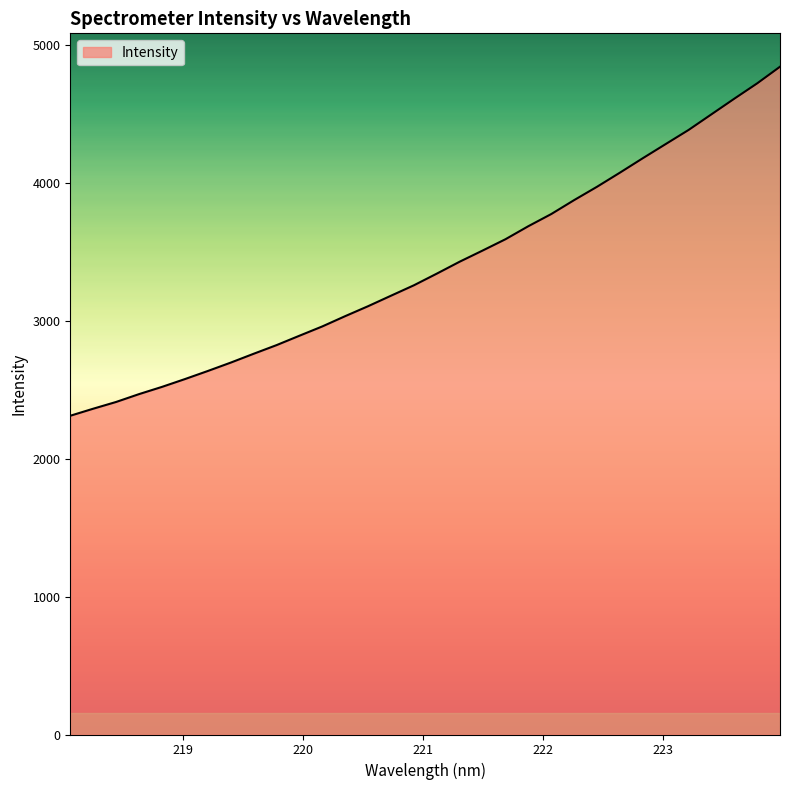

What is the smallest value displayed?

2309.9